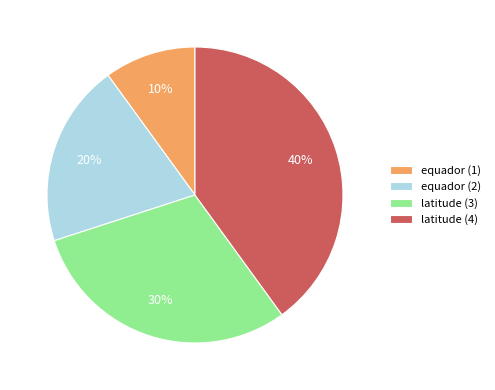

What percentage is the latitude (3) slice, to the nearest percent?

30%